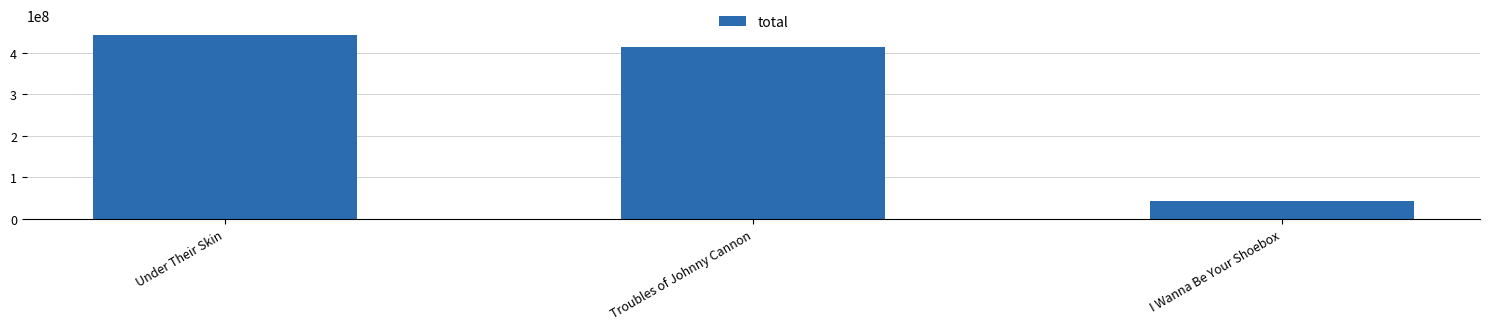

How many series are shown in this chart?

1